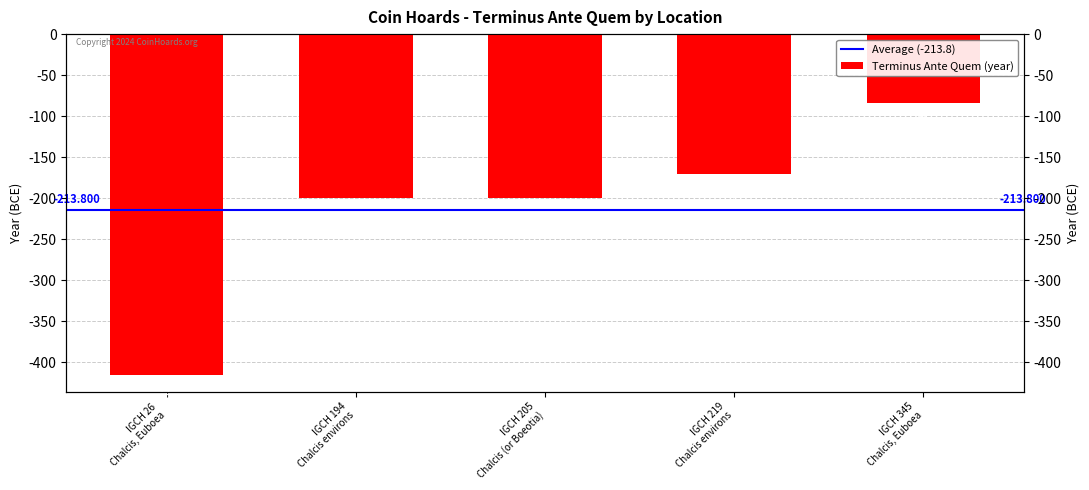

What is the change in value from IGCH 26
Chalcis, Euboea to IGCH 205
Chalcis (or Boeotia)?

+215